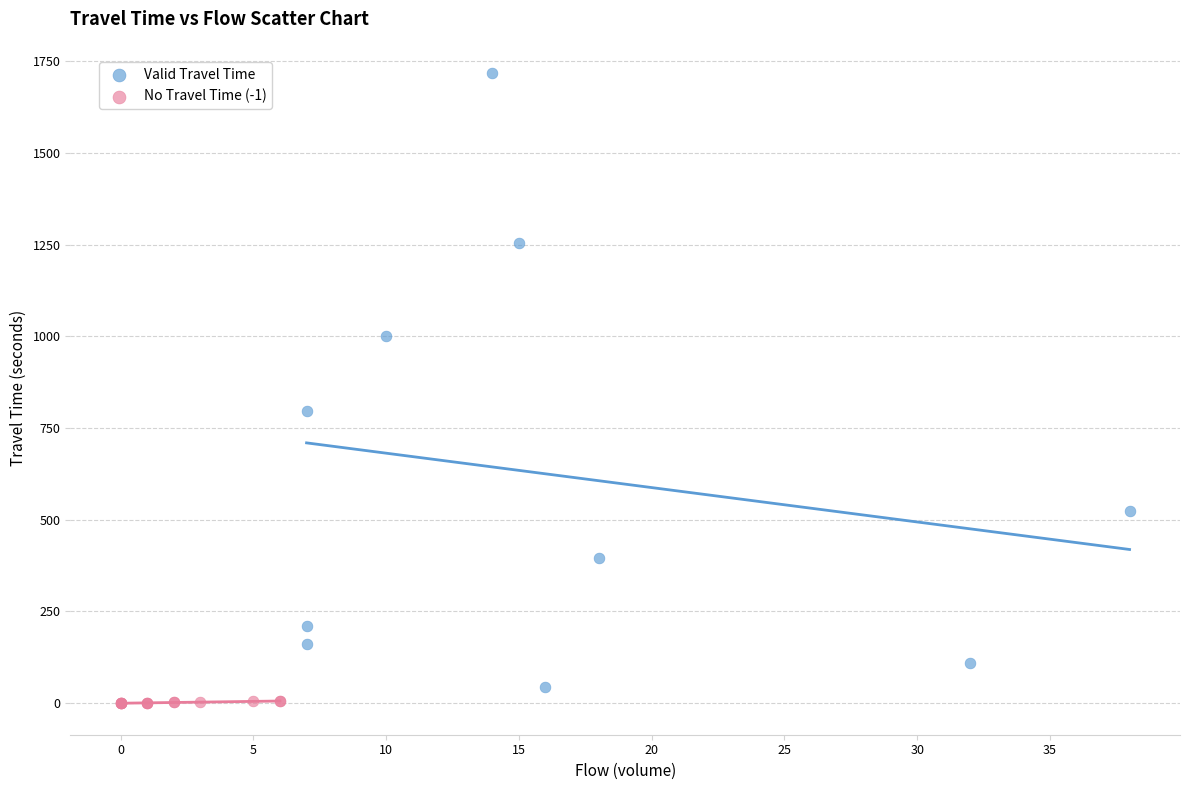

Which series reaches the maximum Y coordinate?

Valid Travel Time